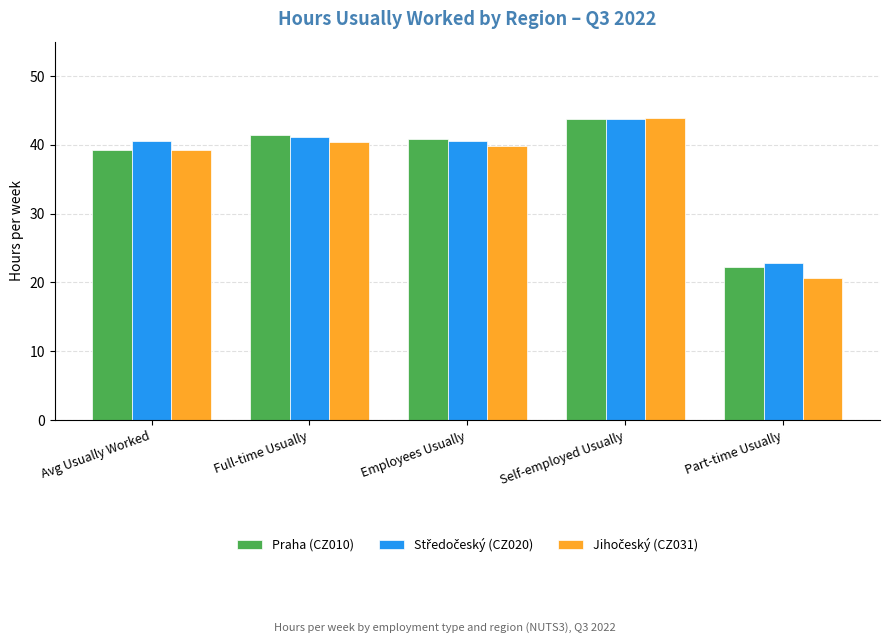

What position from the left is Avg Usually Worked?

1